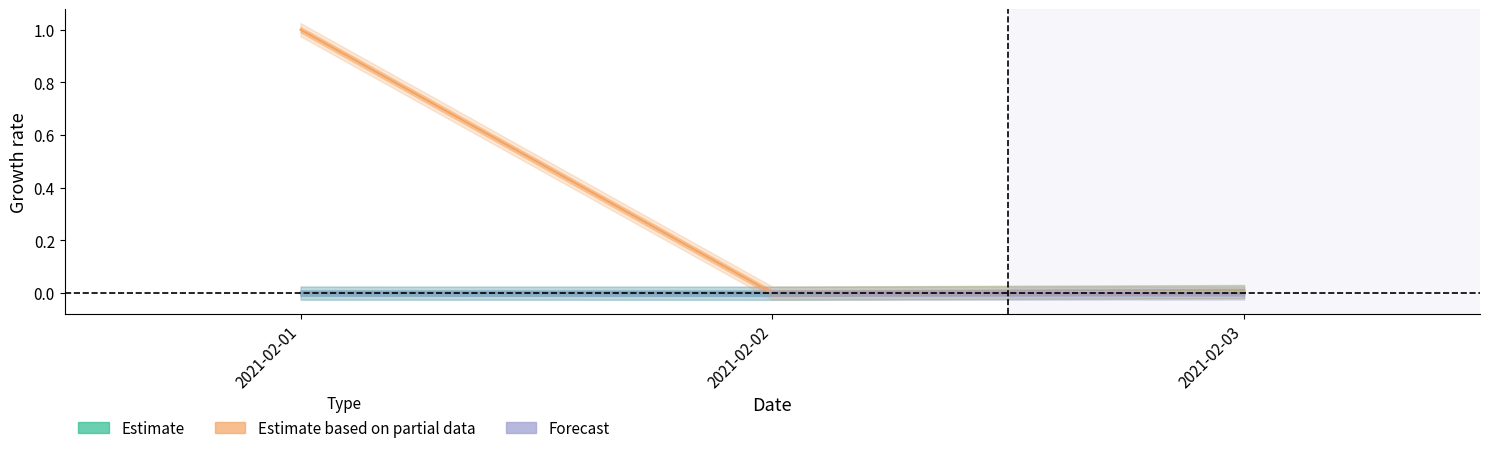

At which category is the sum across all series the highest?

2021-02-01